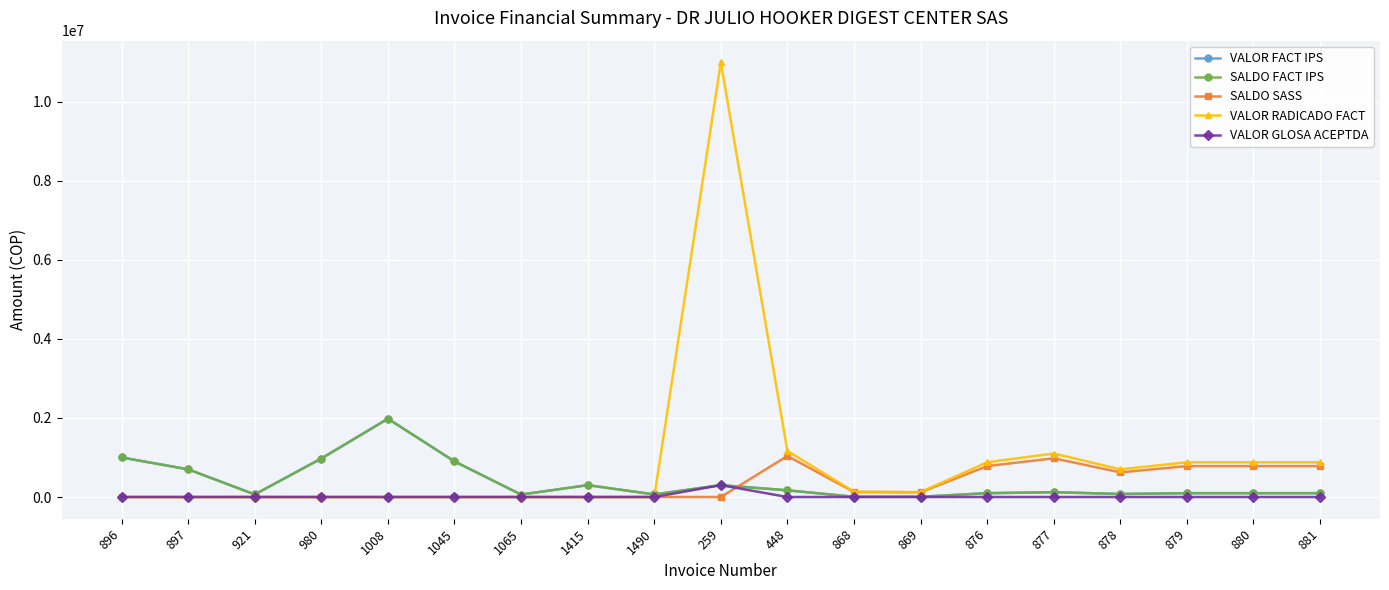

Does the chart have visible grid lines?

Yes